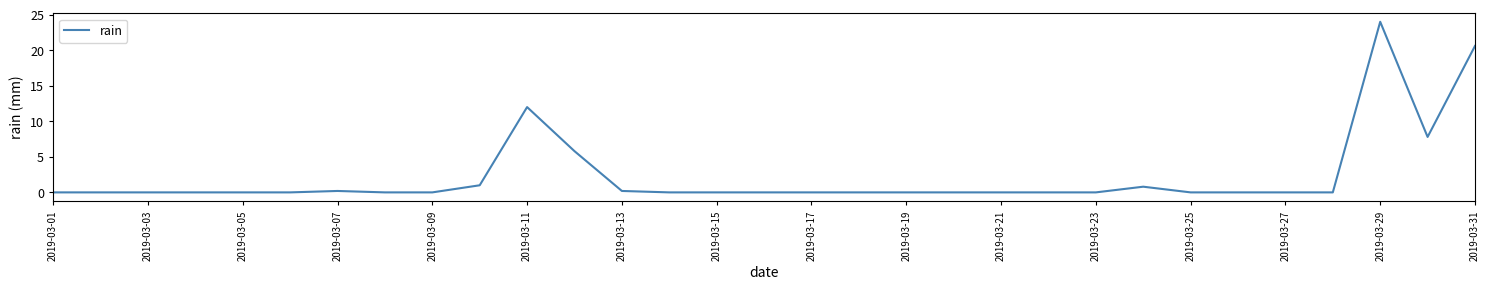

What is the greatest value displayed?

24.0